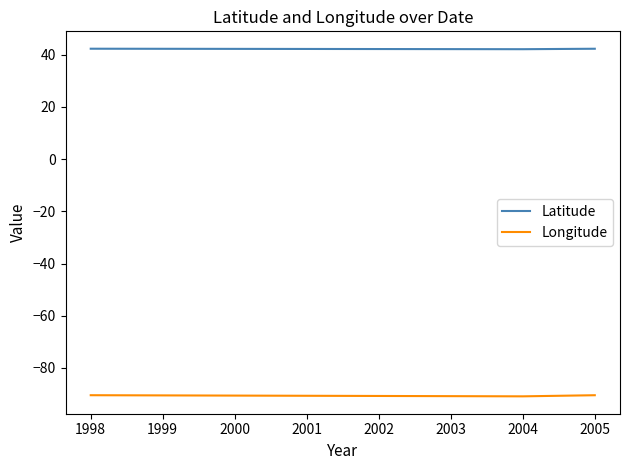

Does the chart have visible grid lines?

No